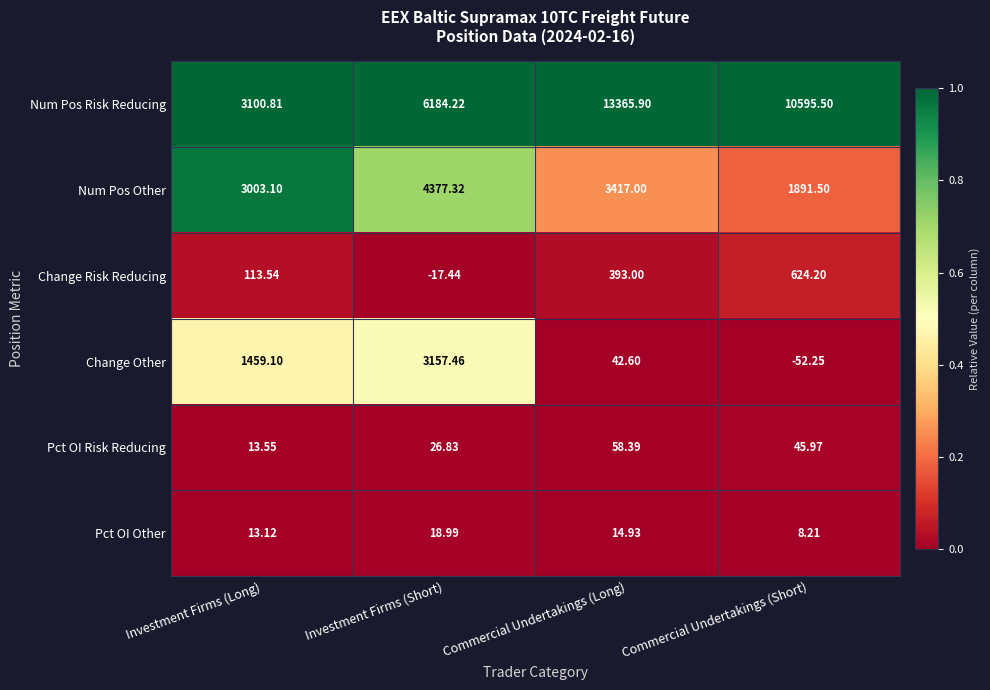

Rank the series at Commercial Undertakings (Short) from highest to lowest value.

Num Pos Risk Reducing, Num Pos Other, Change Risk Reducing, Pct OI Risk Reducing, Pct OI Other, Change Other